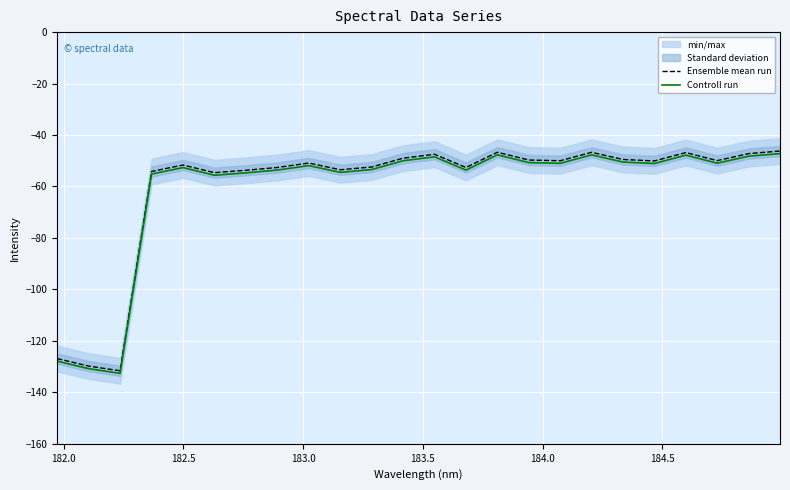

True or false: Ensemble mean run and Controll run intersect in this chart.

False